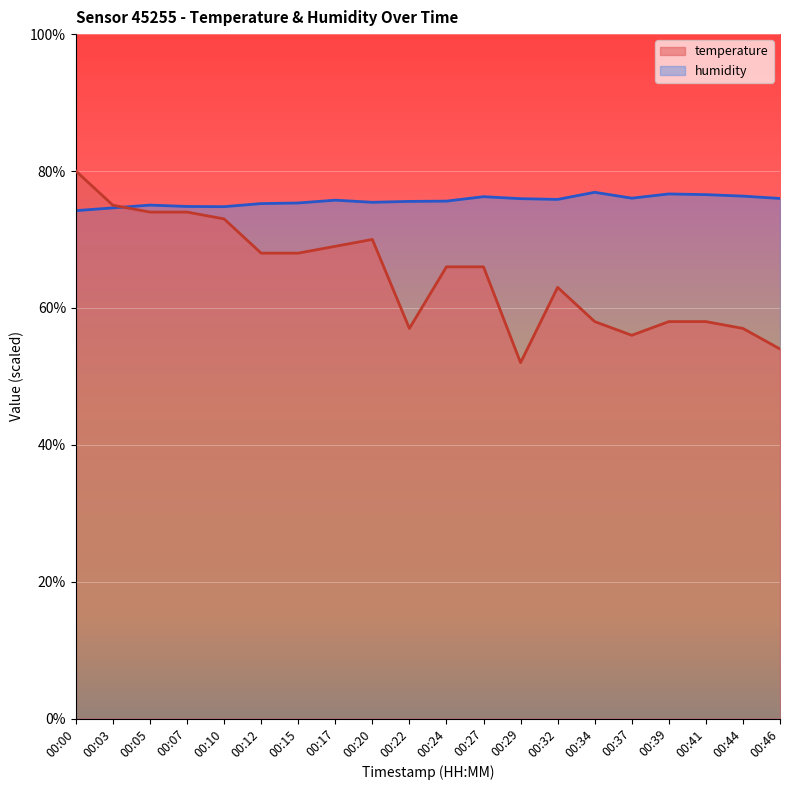

At which category is the sum across all series the highest?

00:00